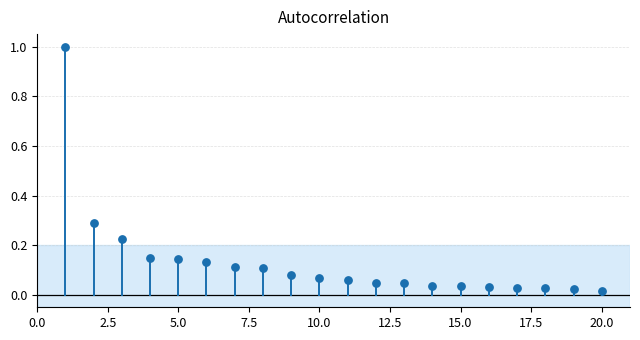

What is the range of Y values (max minus min)?

1.0